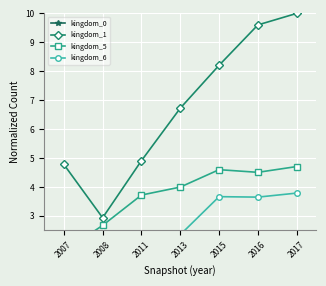

What is the spread (max minus min) of values at 2015?

8.2